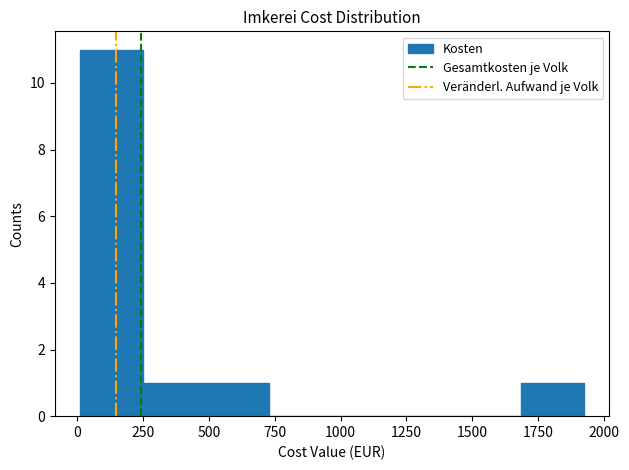

Reading left to right, transcribe this chart: for each bar, give the range it covers on the x-axis and its height. Neither the bar edges nor the heights are printed on the chart, so give them approximately, as read against the axes.

0 to 250: 11
250 to 500: 1
500 to 750: 1
750 to 950: 0
950 to 1200: 0
1200 to 1450: 0
1450 to 1700: 0
1700 to 1950: 1